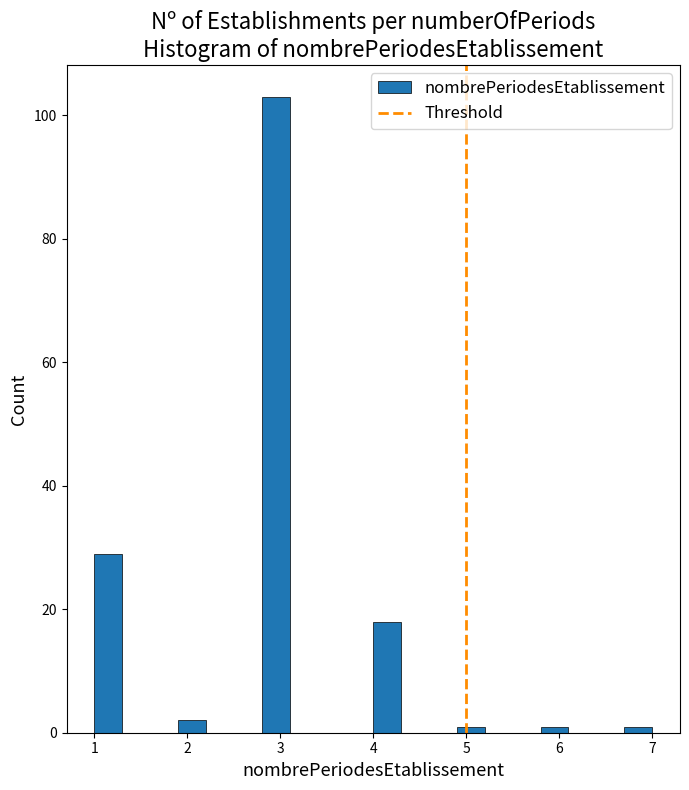

Around what value on the x-axis is the tallest bar? Give the approximate position of its centre, as read against the axis.

3.0